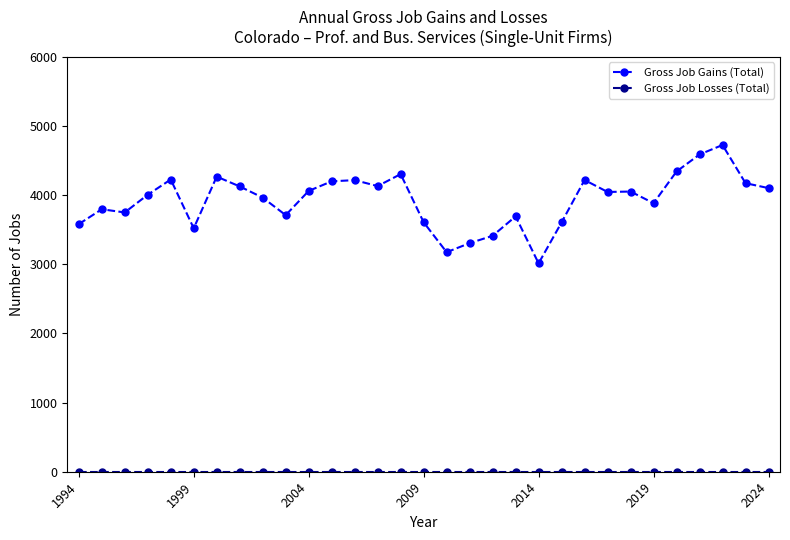

Which series has the largest total across all categories?

Gross Job Gains (Total)